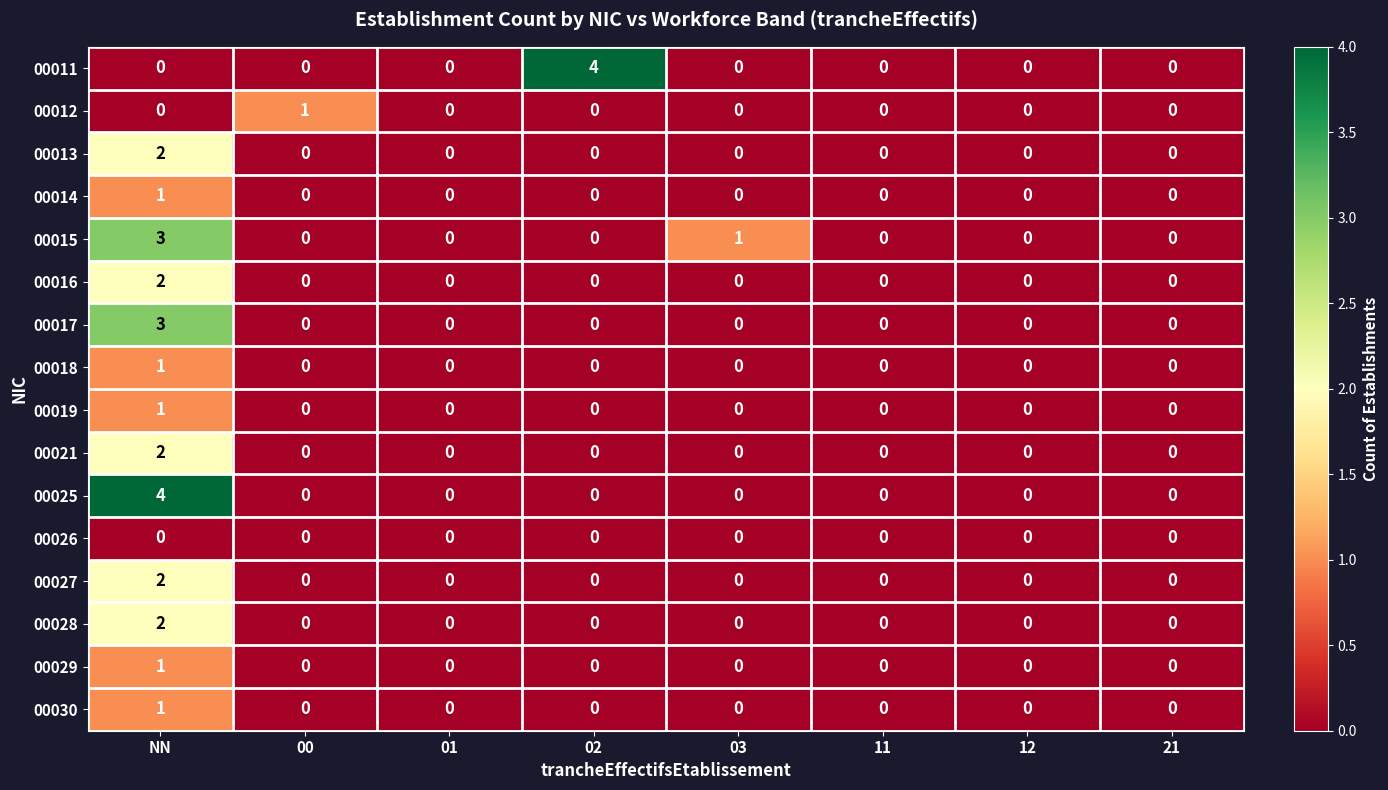

The value of 00019 at 21 is -1. True or false?

False